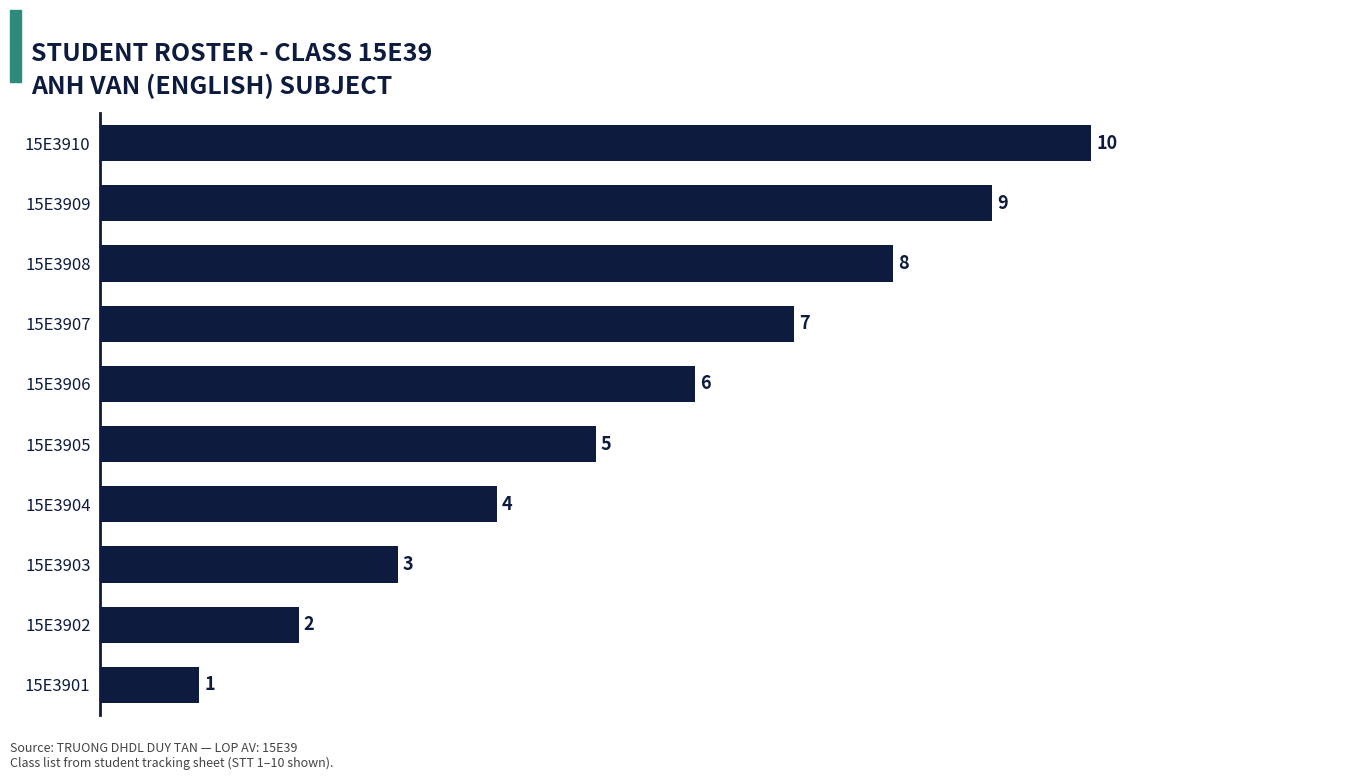

How many bars are there in total?

10